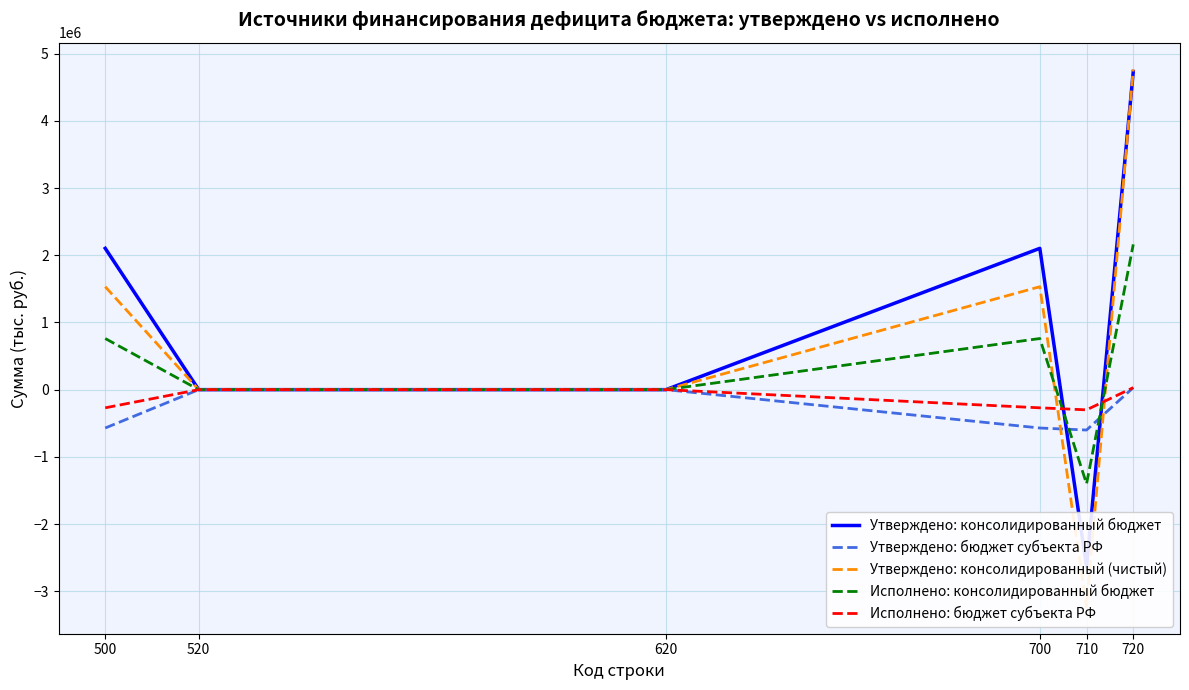

Where is Утверждено: бюджет субъекта РФ nearest to the value -285368?

520